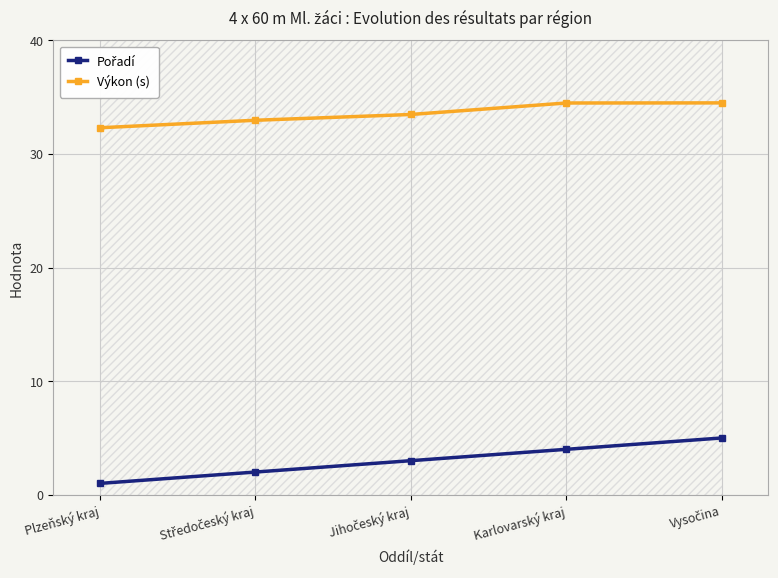

What is the difference between the second highest and minimum values in the Pořadí series?

3.0